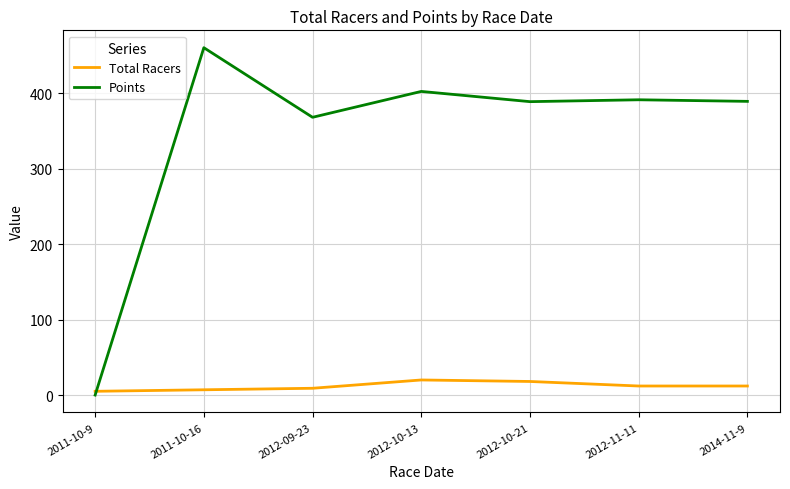

What is the sum of the Points values at 2011-10-16 and 2012-11-11?

851.0